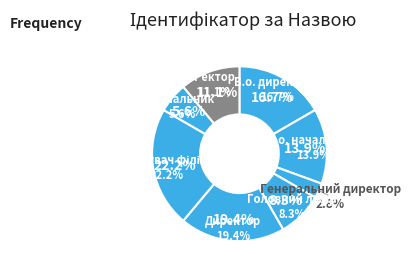

To the nearest percent, what percentage of the pie is Головний лікар?

8%